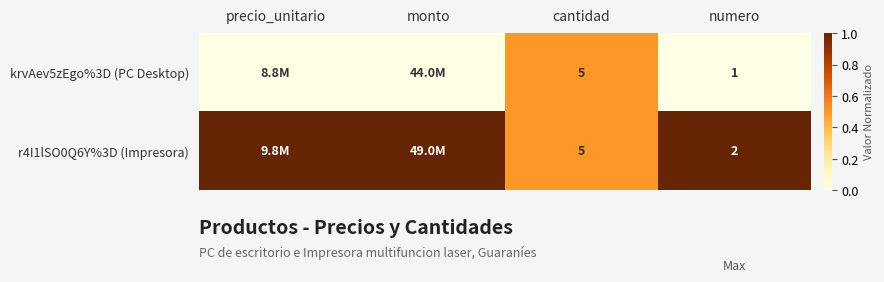

The value of r4I1lSO0Q6Y%3D (Impresora) at cantidad is 7. True or false?

False